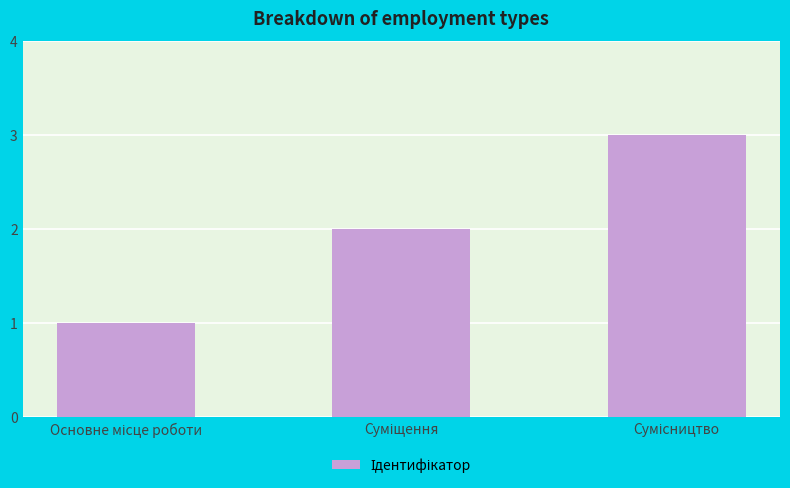

What is the sum of all values?

6